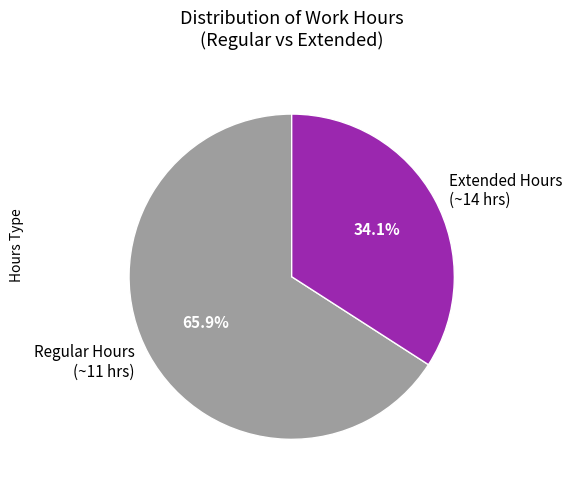

Count the number of slices in the pie.

2